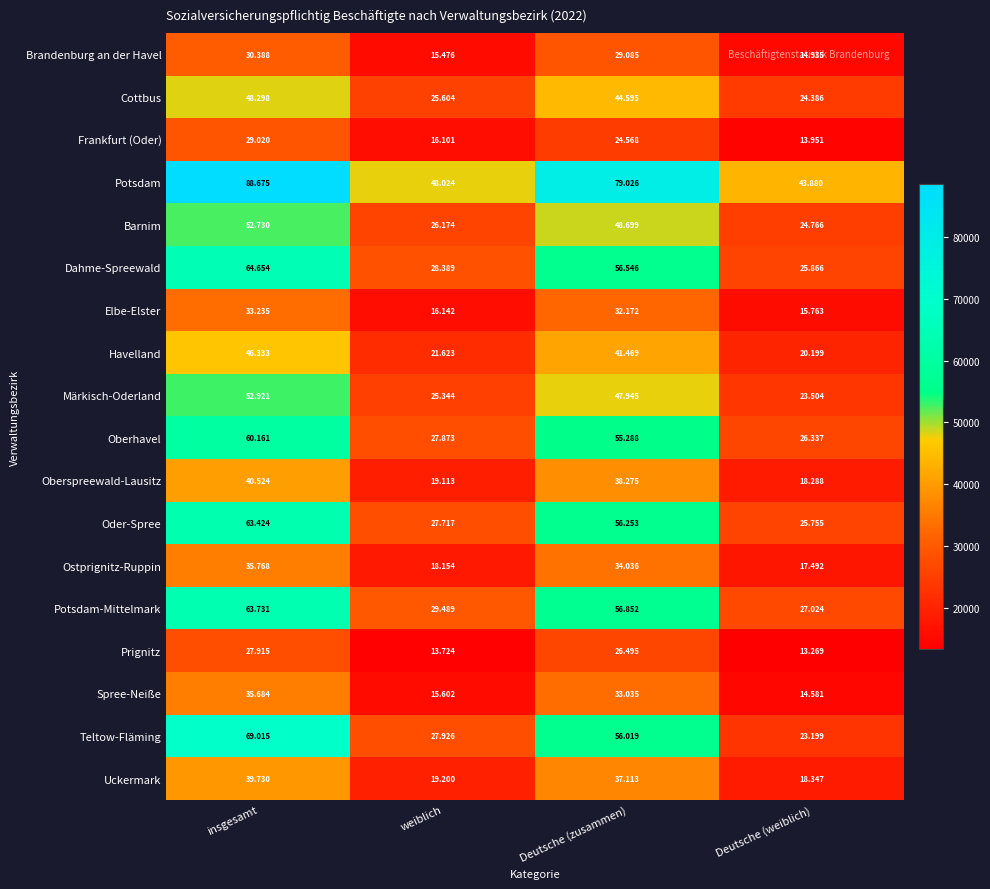

At which category is the sum across all series the highest?

insgesamt